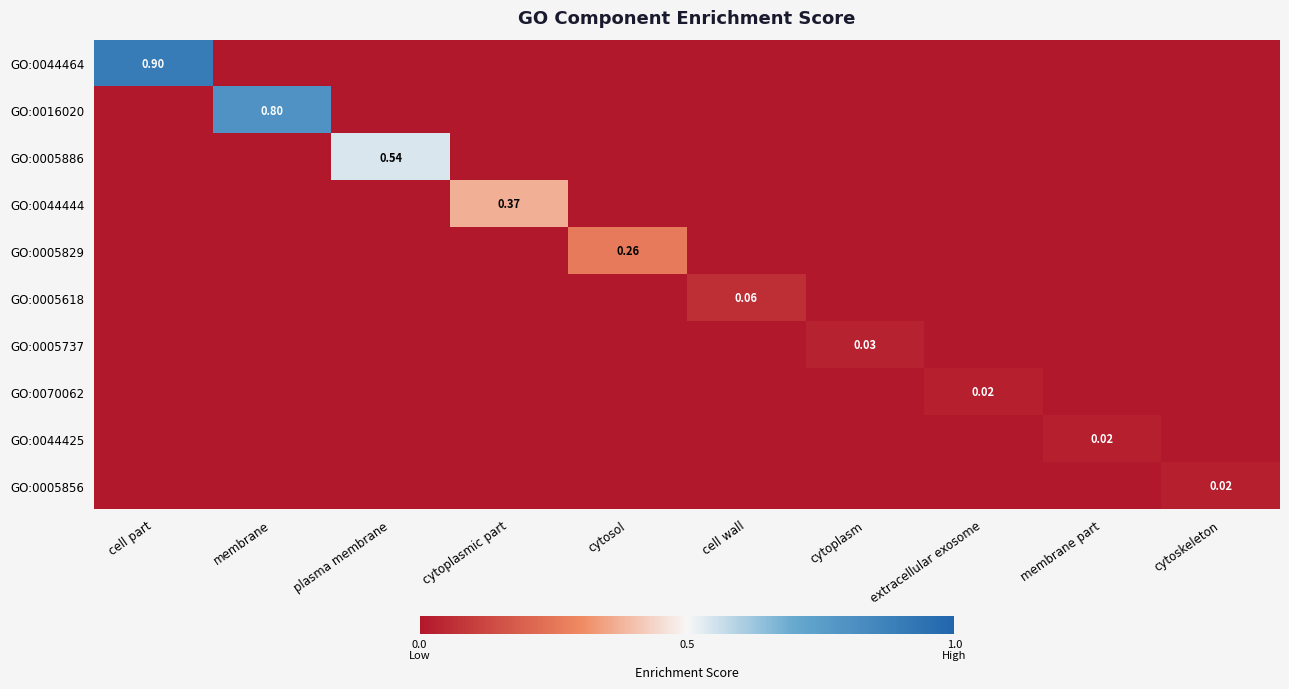

Which series has the largest range (max minus min)?

GO:0044464